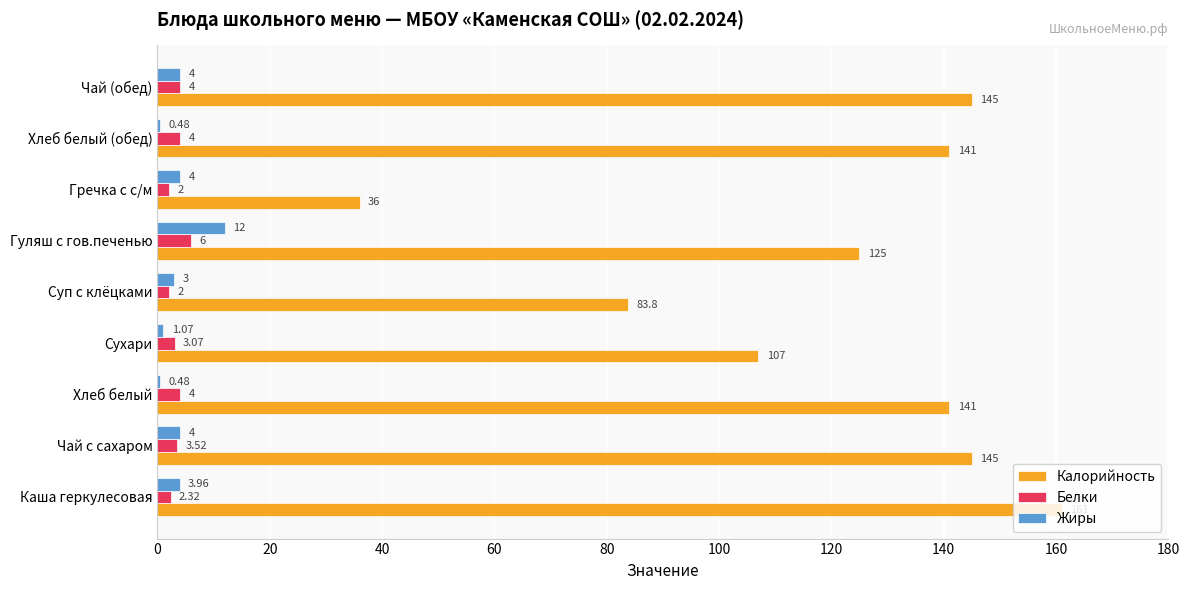

What is the average value of the Жиры series?

3.7